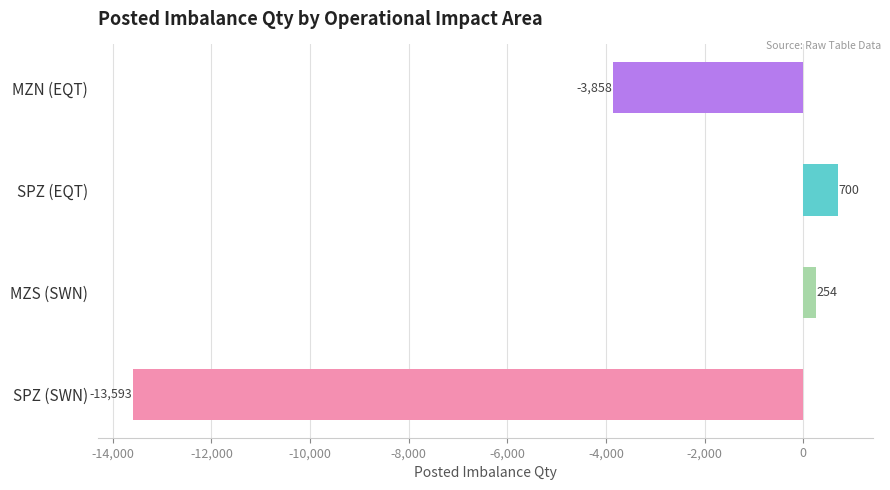

True or false: the data shows 700 at SPZ (EQT).

True